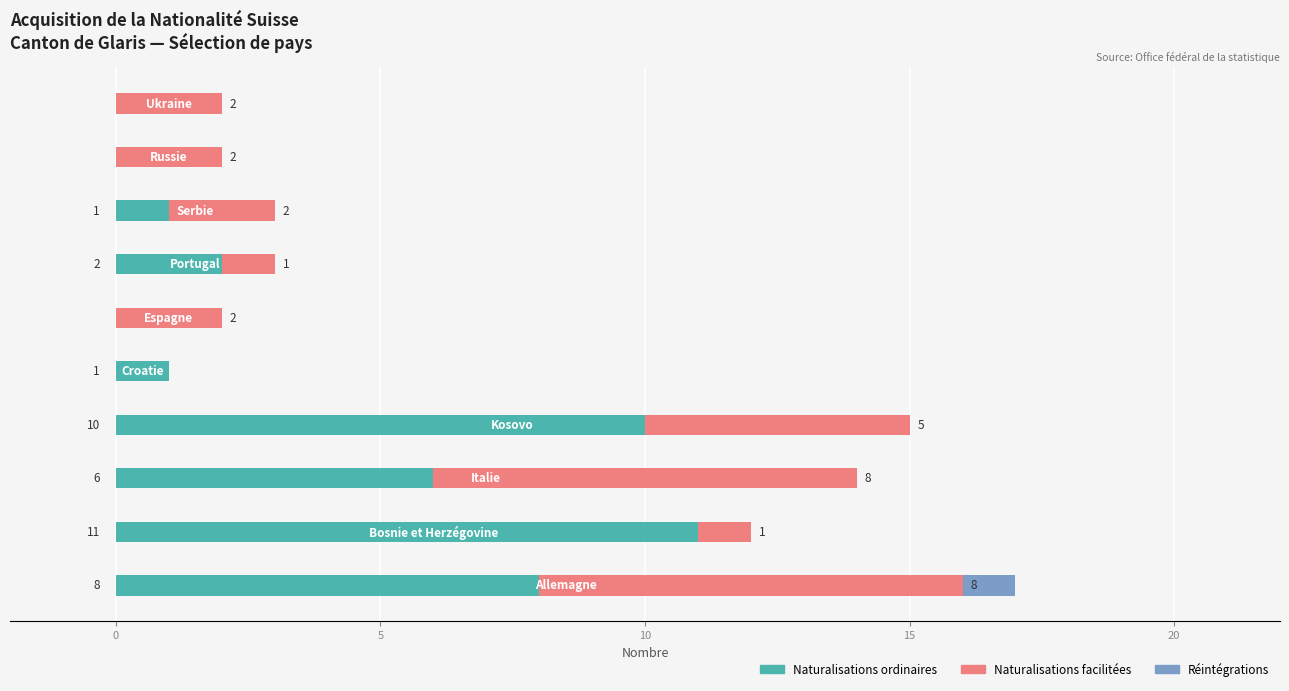

What is the highest value of the Naturalisations ordinaires series?

11